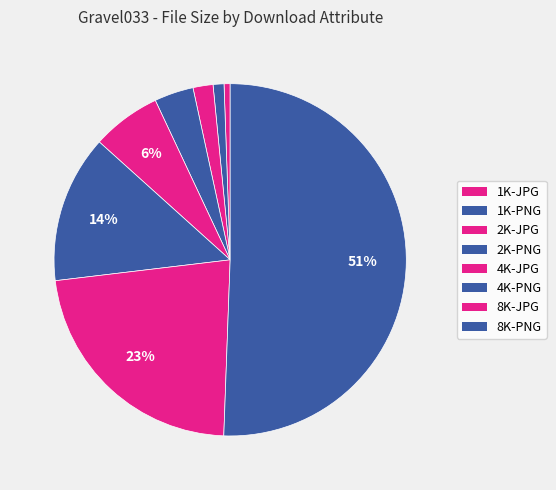

What is the largest slice in the pie chart?

8K-PNG